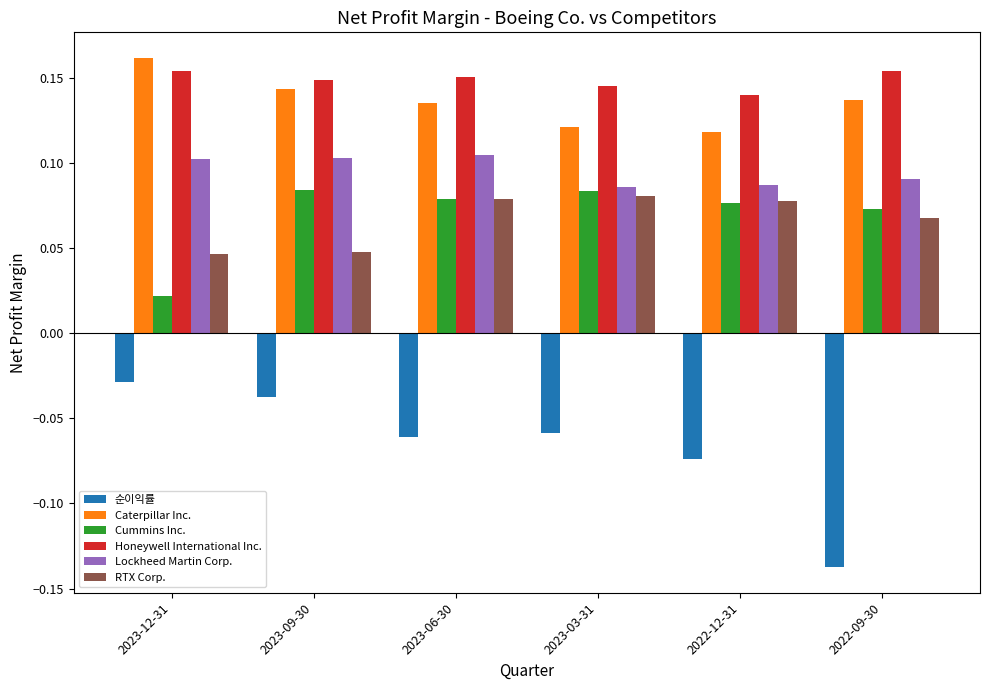

How many groups of bars are there?

6